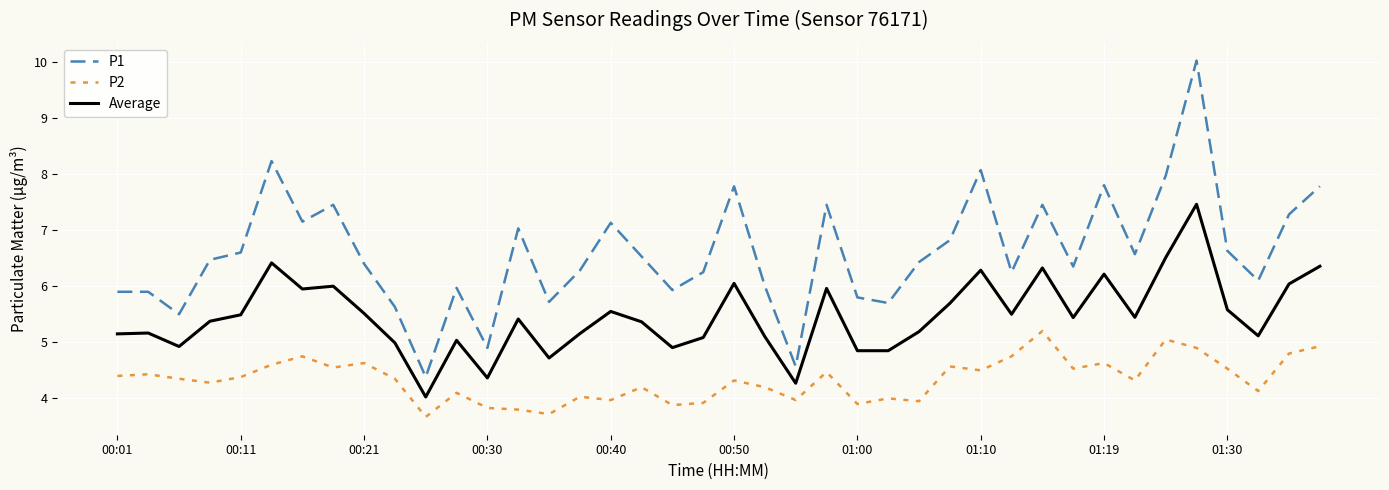

Rank the series by their average value, from highest to lowest.

P1, Average, P2